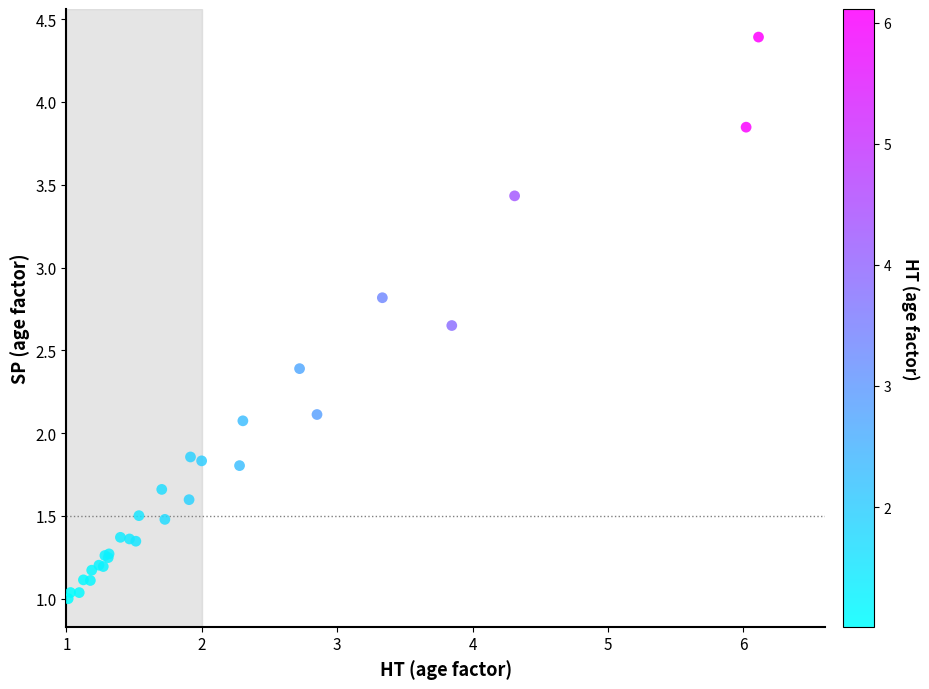

What Y value in the scatter plot is closest to 2?

2.1